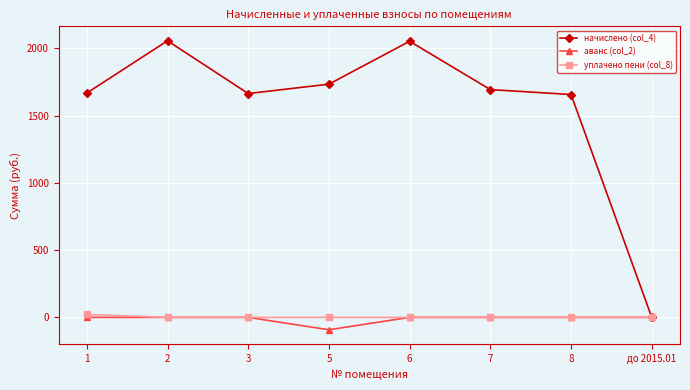

Is it true that уплачено пени (col_8) equals 0.0 at до 2015.01?

True